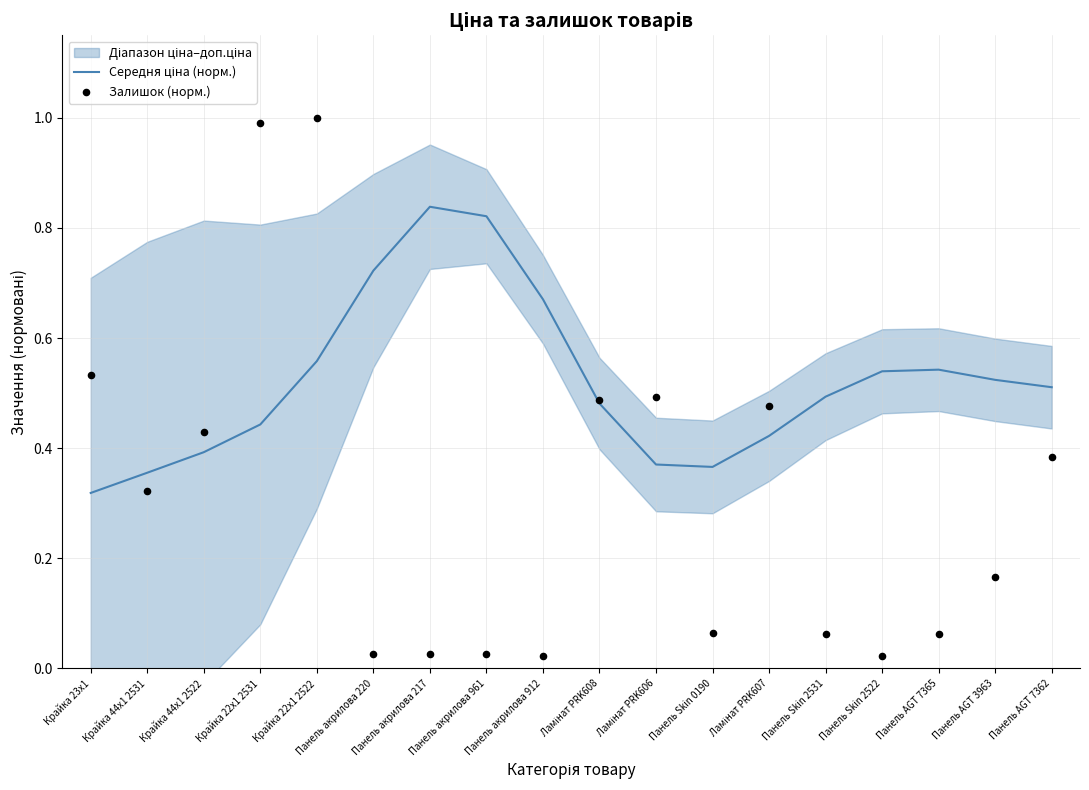

At which category is the sum across all series the highest?

Крайка 22x1 2522